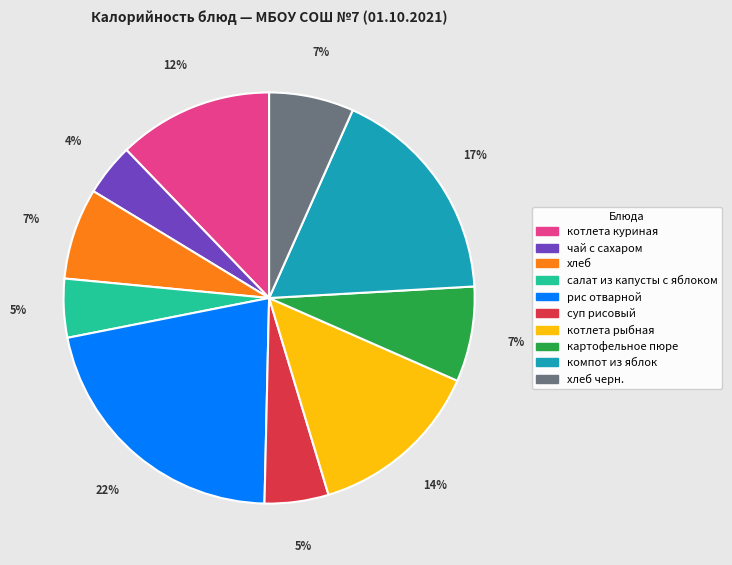

Is there a majority slice in this chart?

No